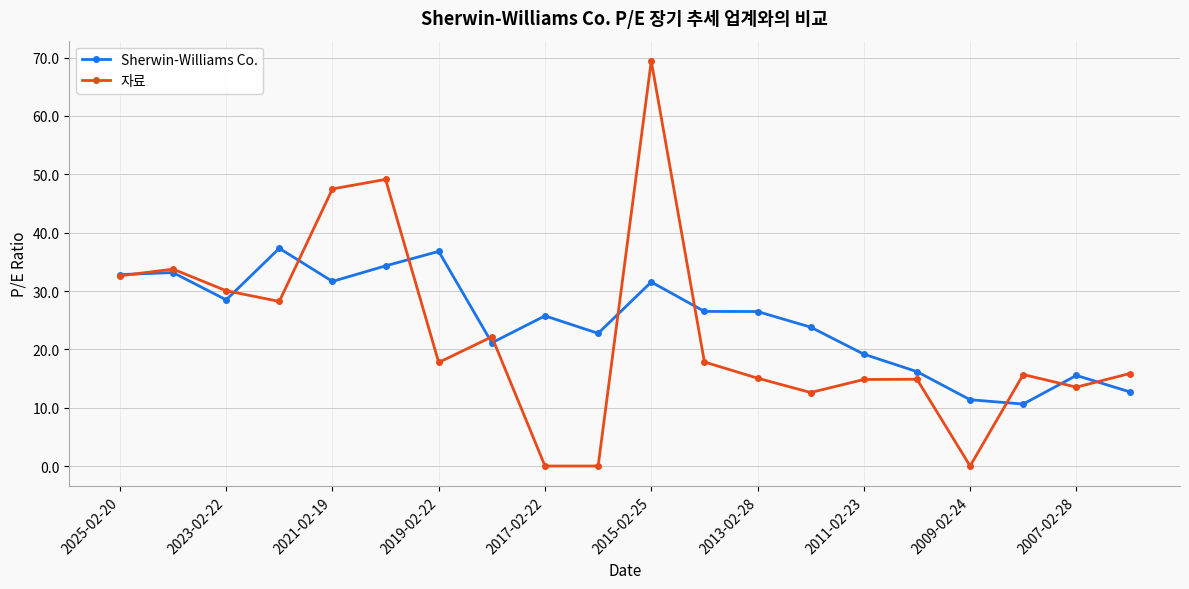

What is the sum of all 자료 values?

450.8